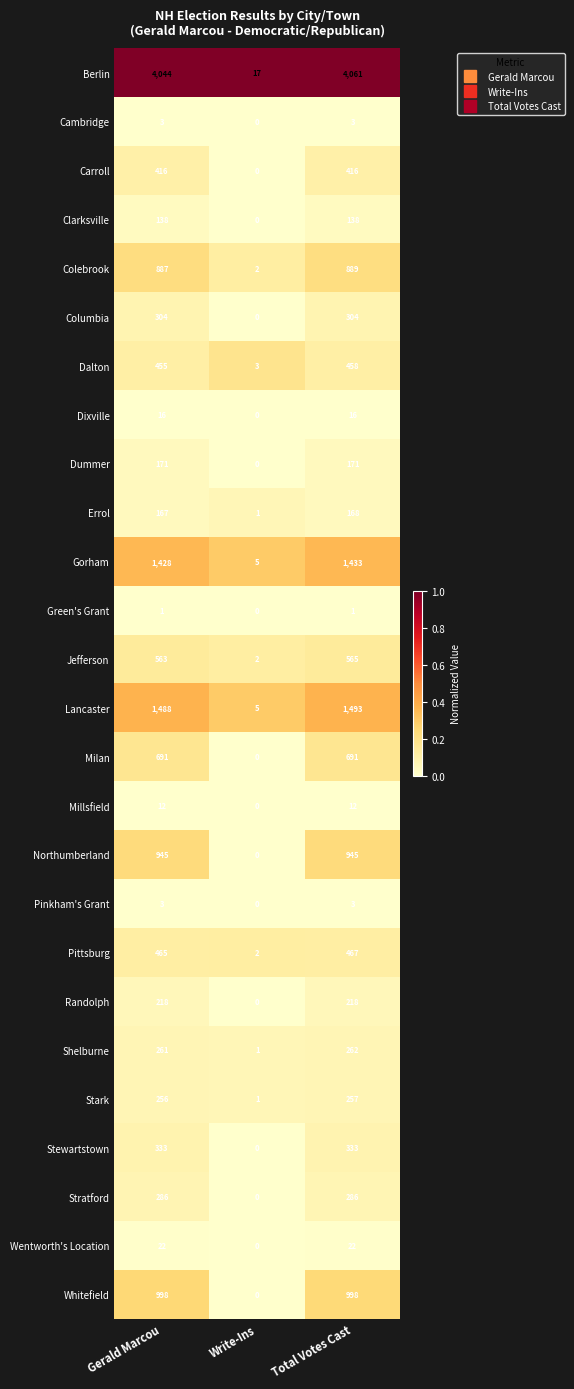

True or false: Millsfield has a value of 12 at Total Votes Cast.

True